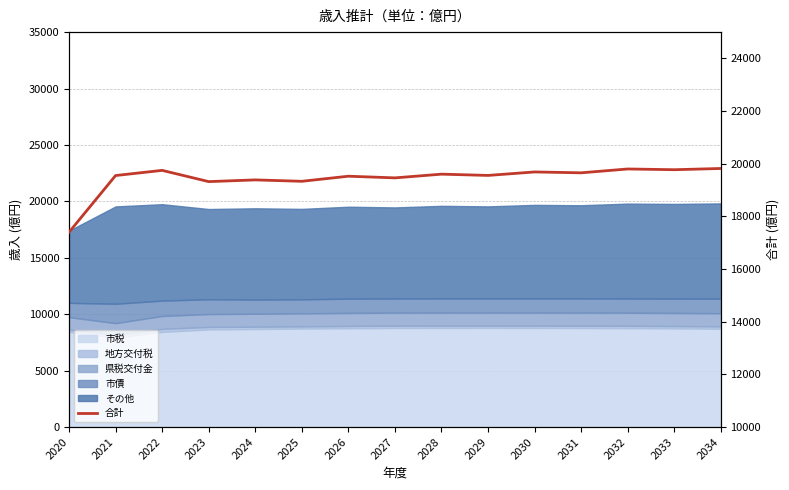

Between 2025 and 2031, which is larger?

2031